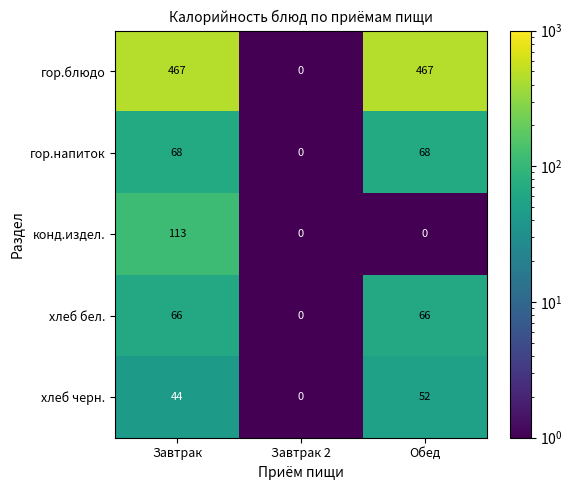

How many data points in гор.напиток are less than 68?

1